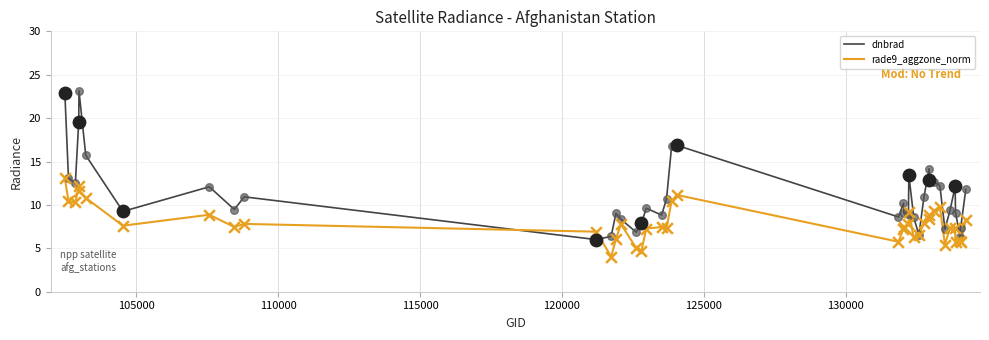

Which series has the widest spread of values?

dnbrad